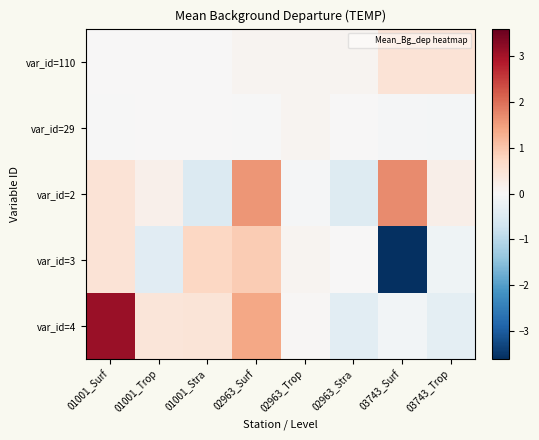

How many distinct data groups are displayed?

5